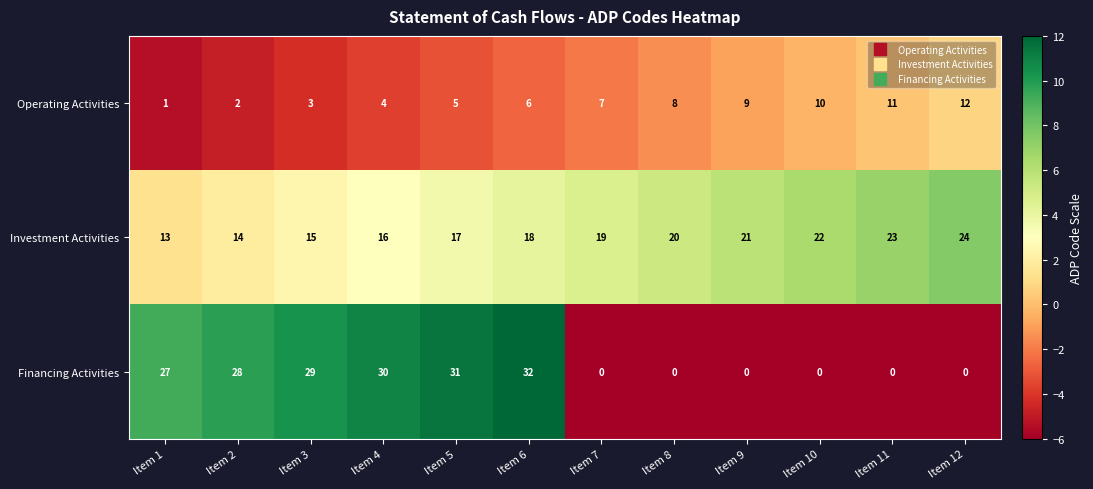

What is the greatest value displayed?

32